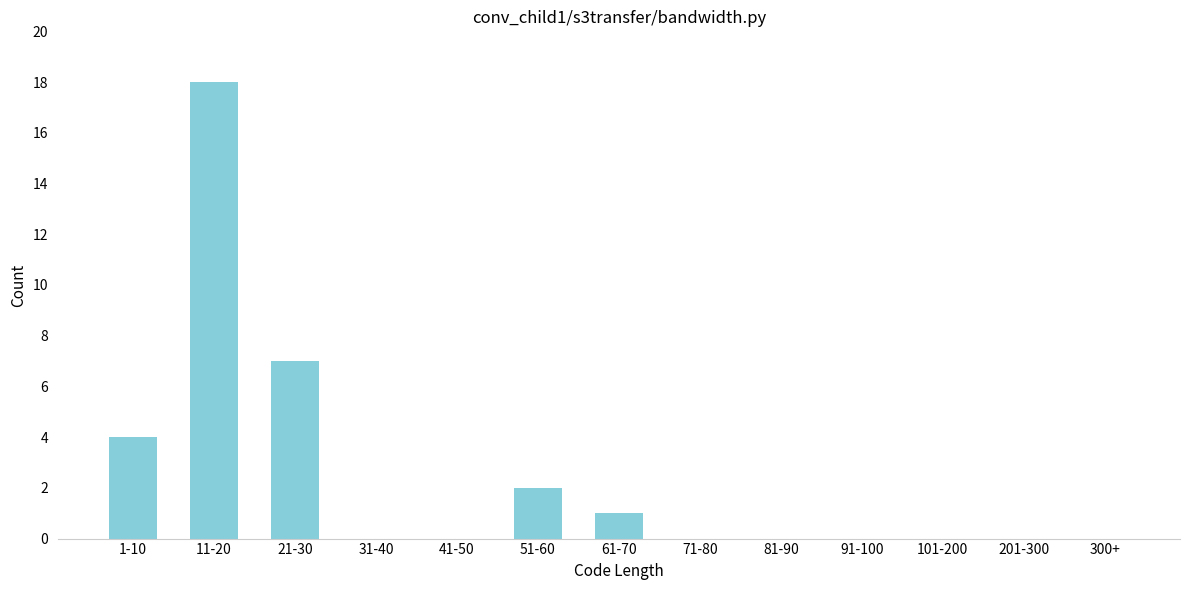

Reading left to right, transcribe all the data shown in this chart.

1-10=4	11-20=18	21-30=7	31-40=0	41-50=0	51-60=2	61-70=1	71-80=0	81-90=0	91-100=0	101-200=0	201-300=0	300+=0